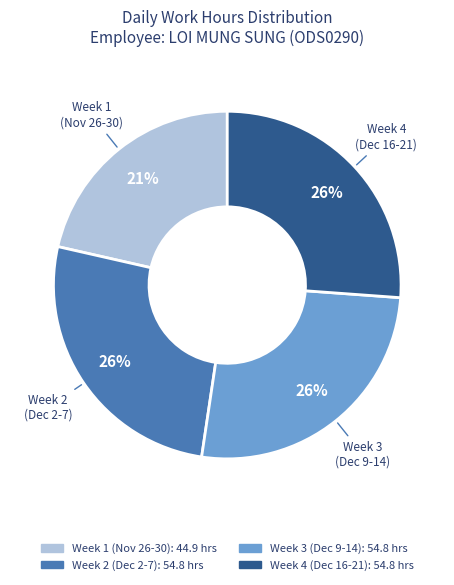

How many segments does this pie chart have?

4